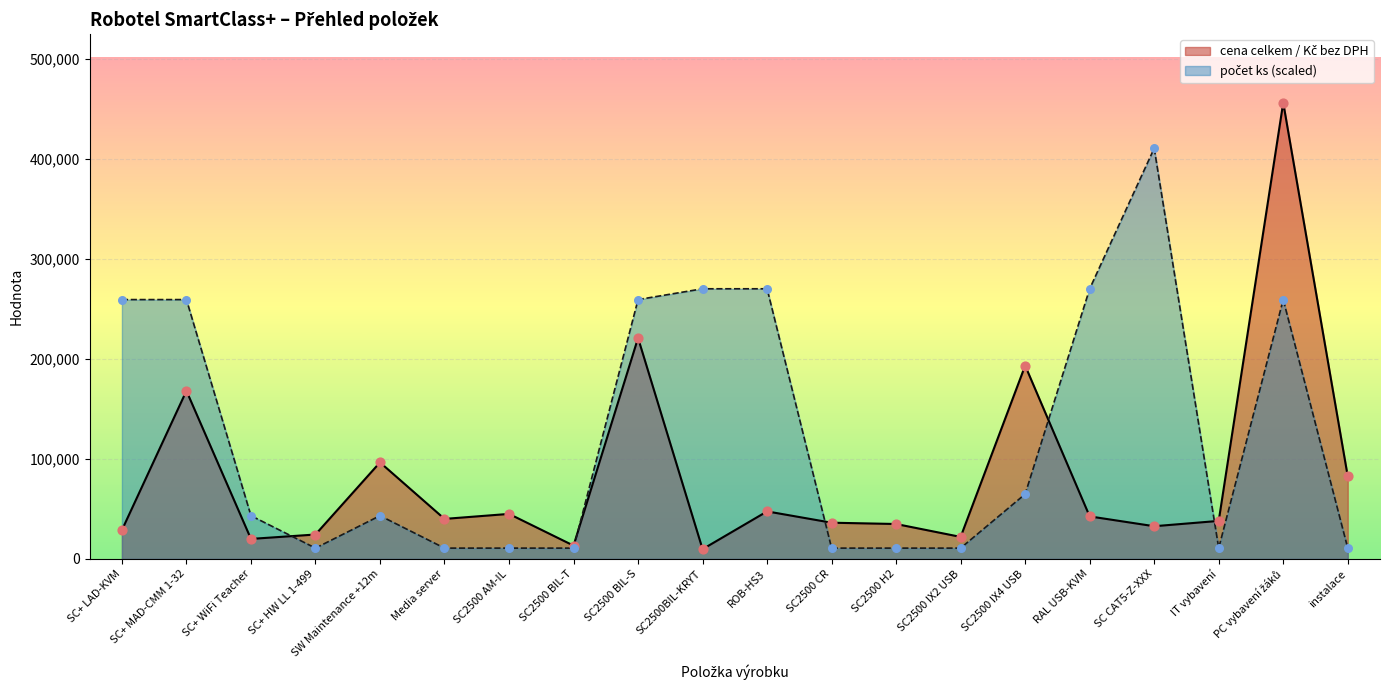

At which category is the sum across all series the highest?

PC vybavení žáků